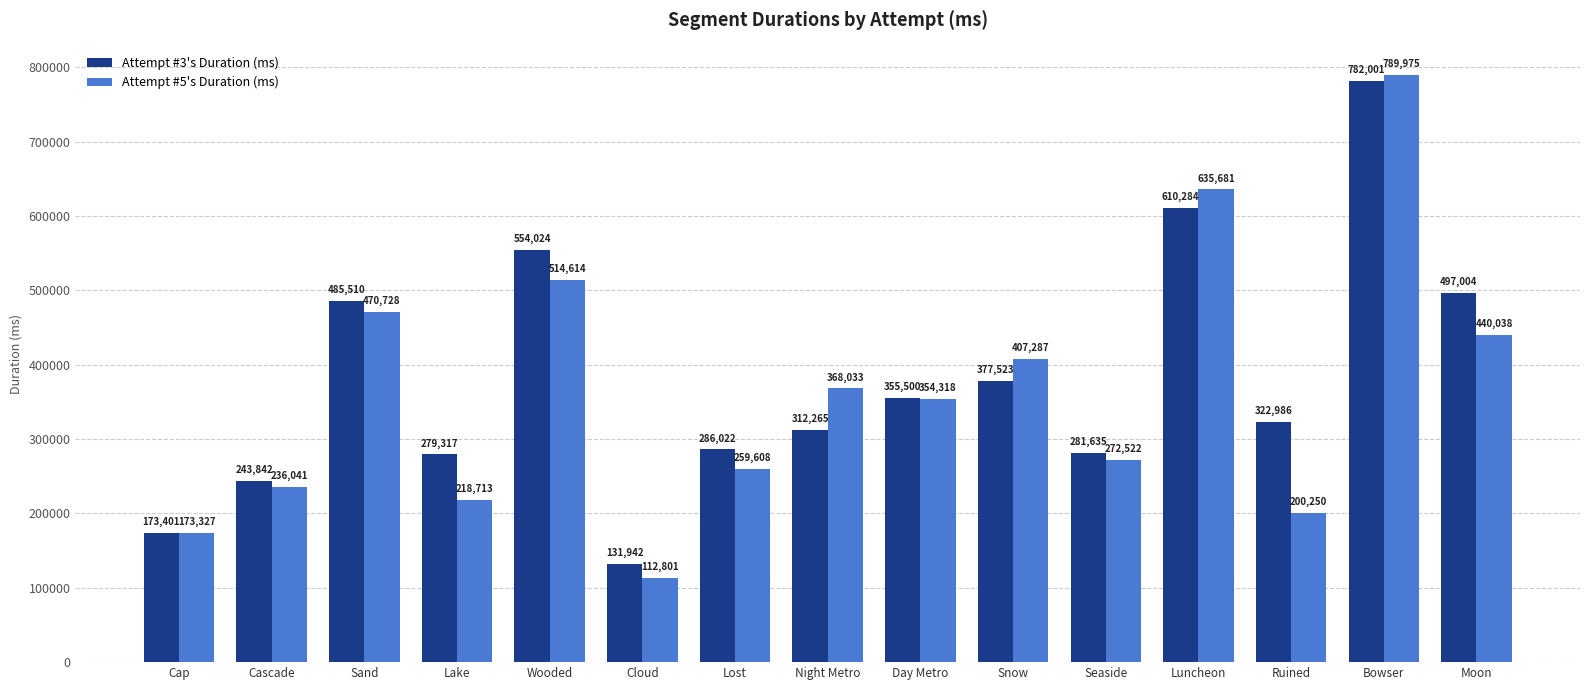

The Attempt #3's Duration (ms) series shows 141643 at Cascade. True or false?

False